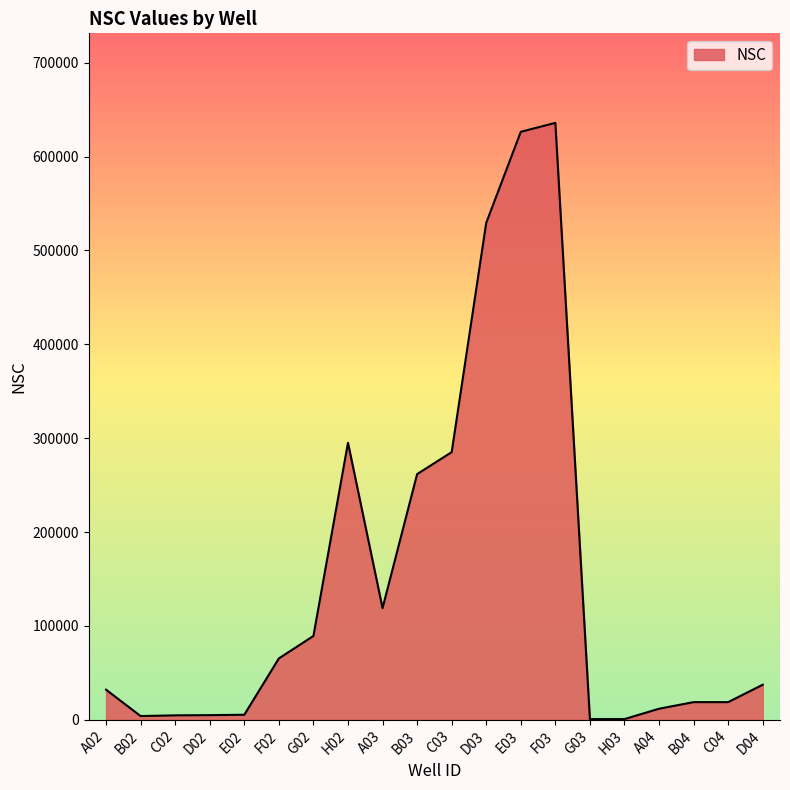

What is the maximum value shown in the chart?

635968